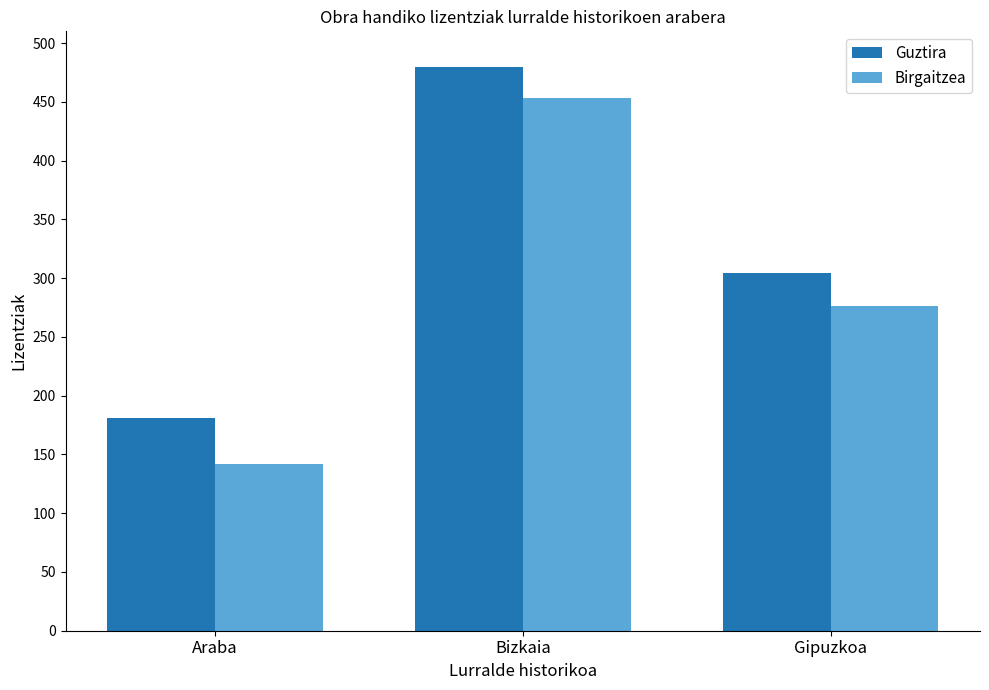

Count the number of categories in the chart.

3